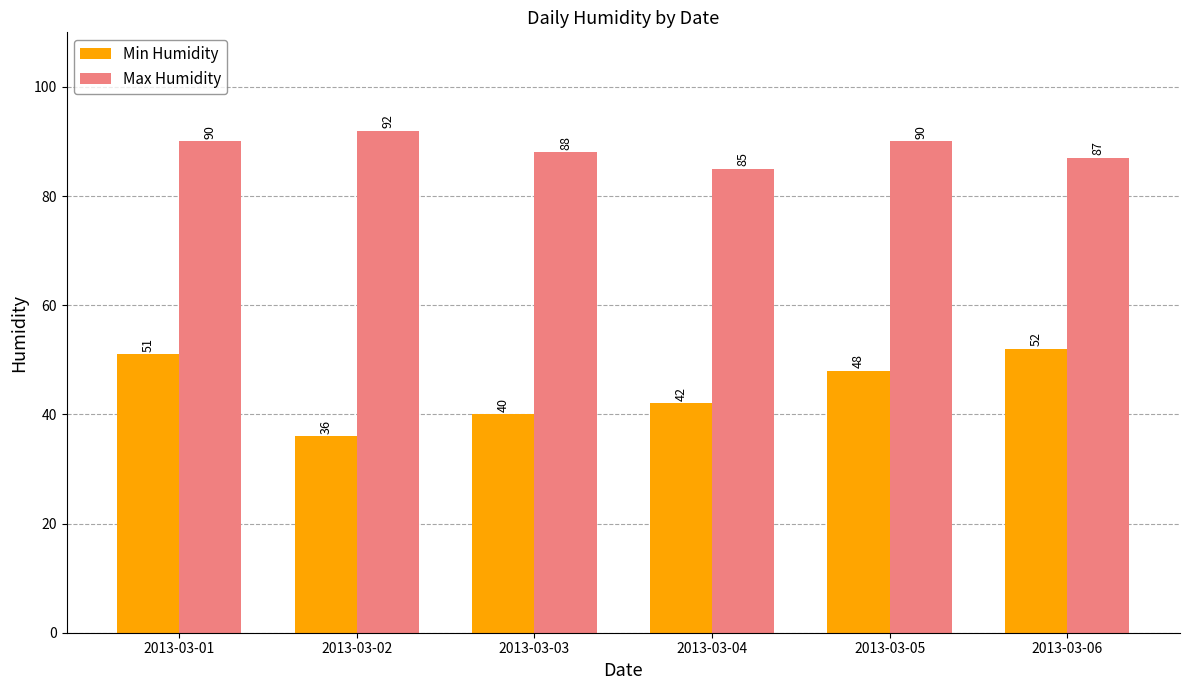

What is the value of the Max Humidity bar at the 4th from the left?

85